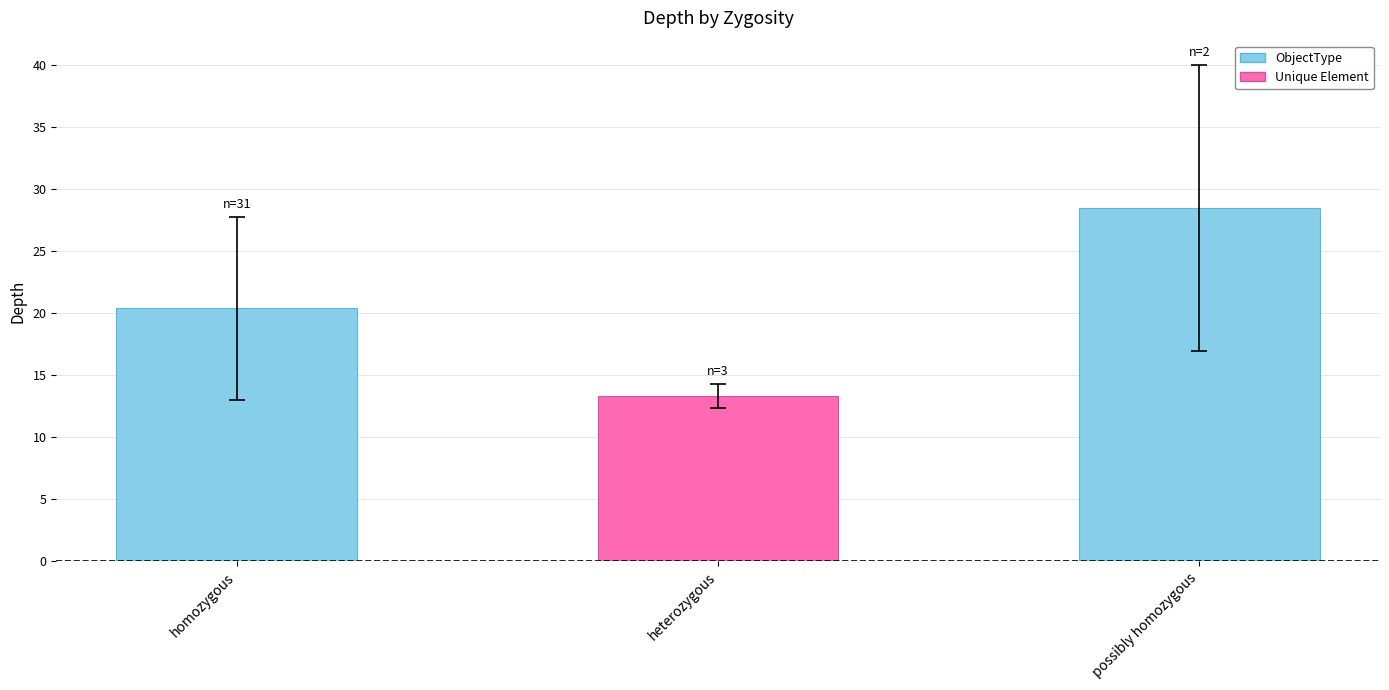

At which category does the chart reach its peak across all series?

possibly homozygous